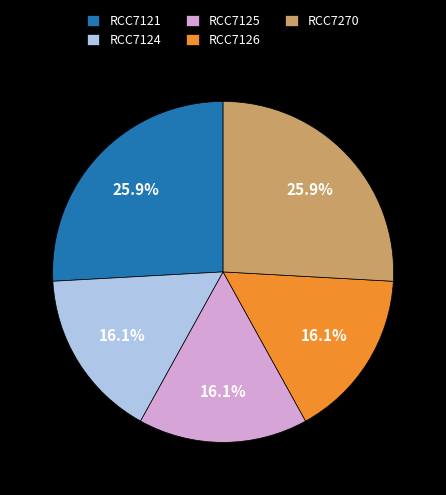

Approximately how many times larger is the value at RCC7124 compared to RCC7270?

0.6